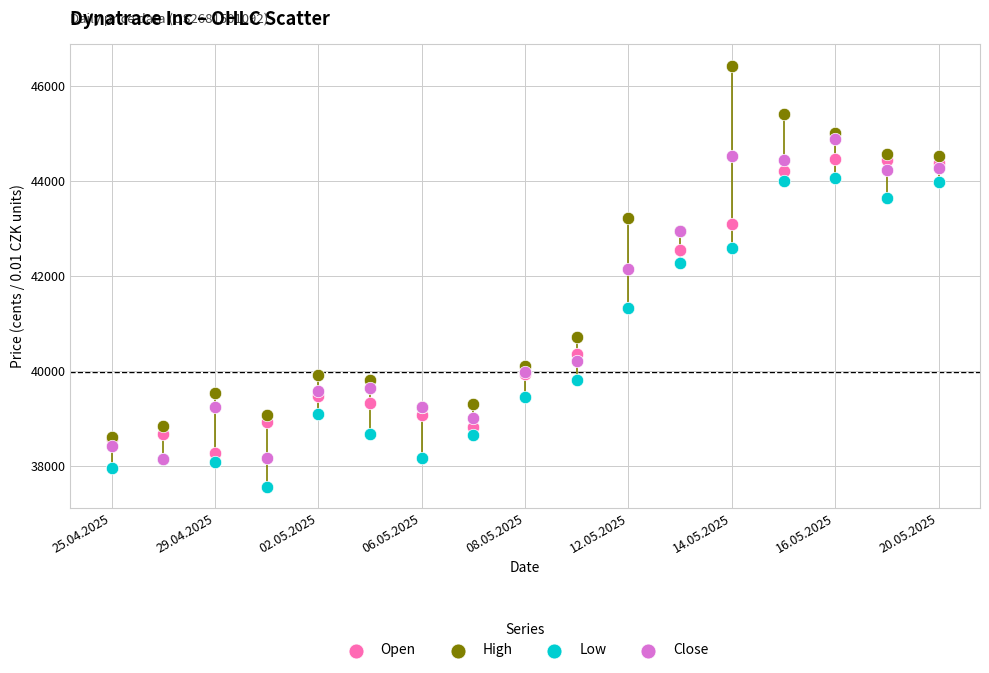

Which series contains the lowest Y value?

Low